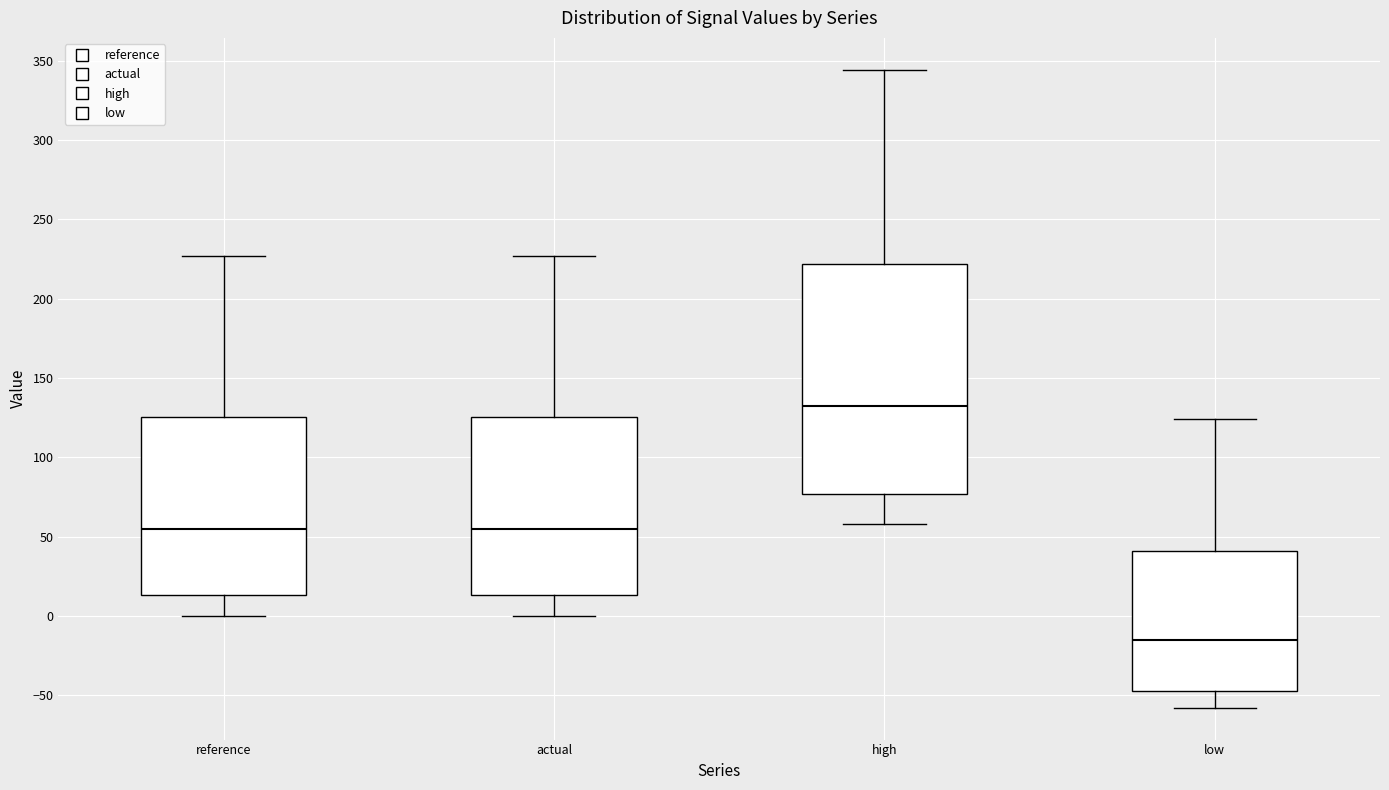

Which box has the lowest median line?

low